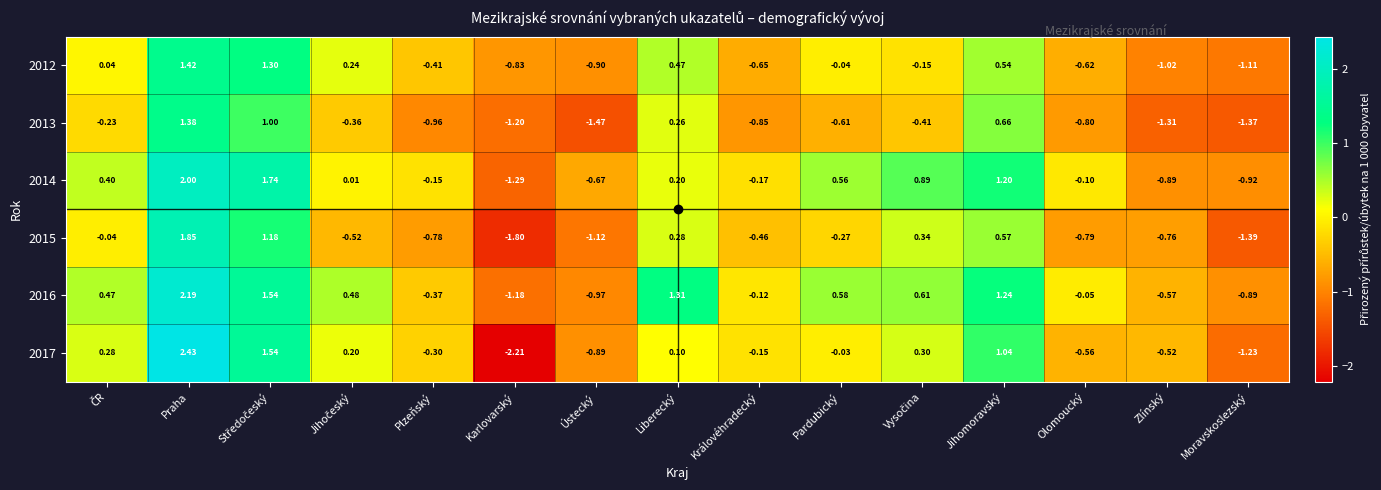

How many negative values does the 2017 series have?

8